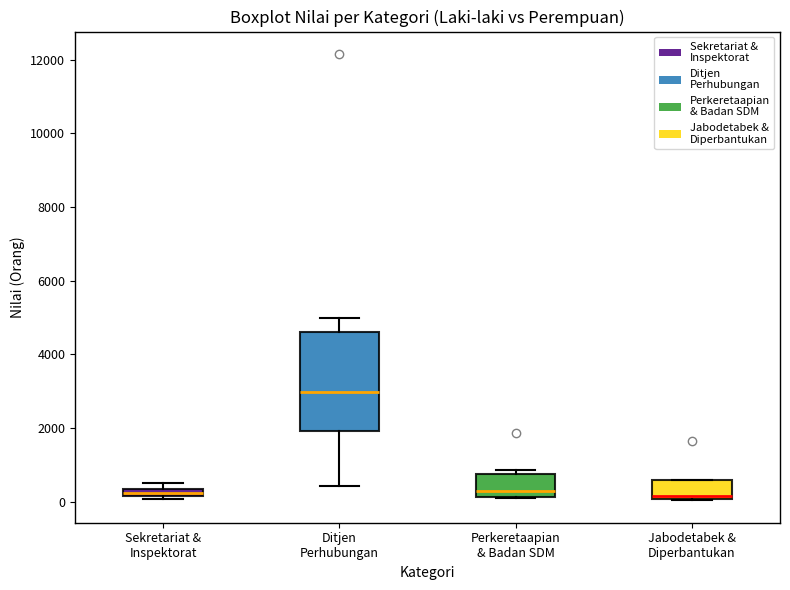

Where is the upper edge of the box for Sekretariat & Inspektorat on the y-axis? The values are not printed on the chart, so give them approximately, as read against the axis.

400